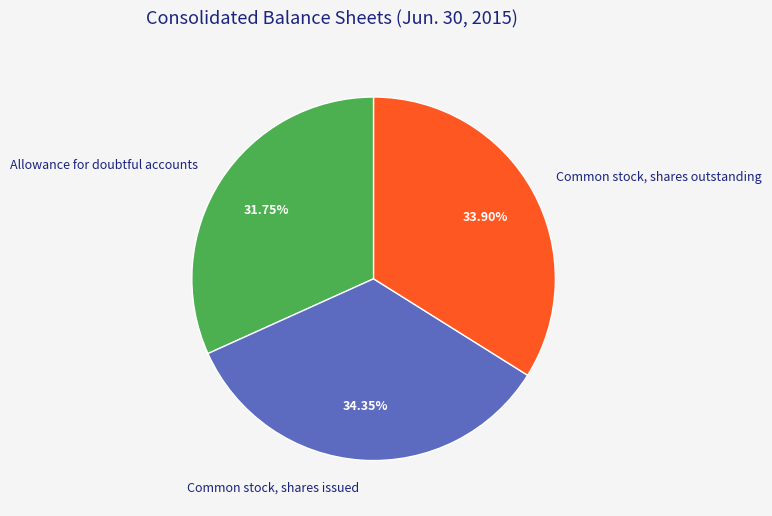

Count the number of slices in the pie.

3